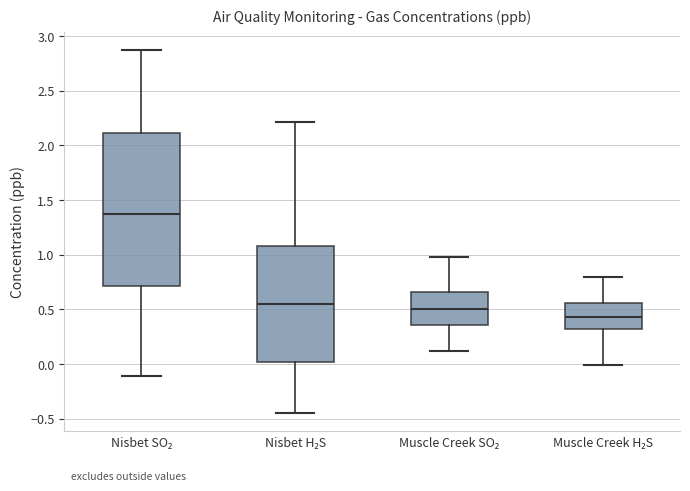

Comparing the boxes themselves (not the whiskers), which one is the tallest?

Nisbet SO₂